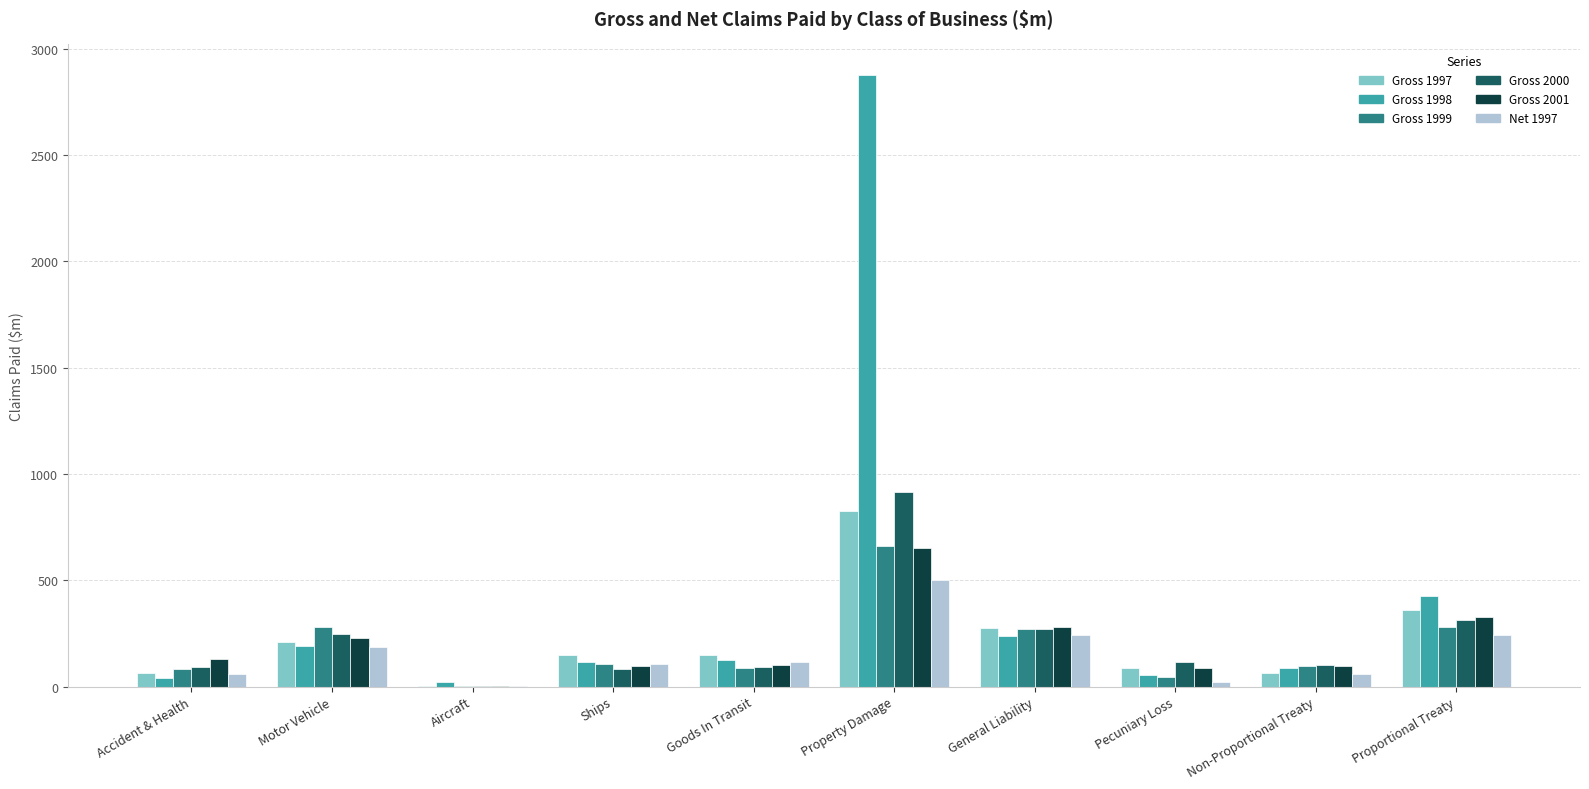

The Gross 2001 series shows 650.5 at Property Damage. True or false?

True